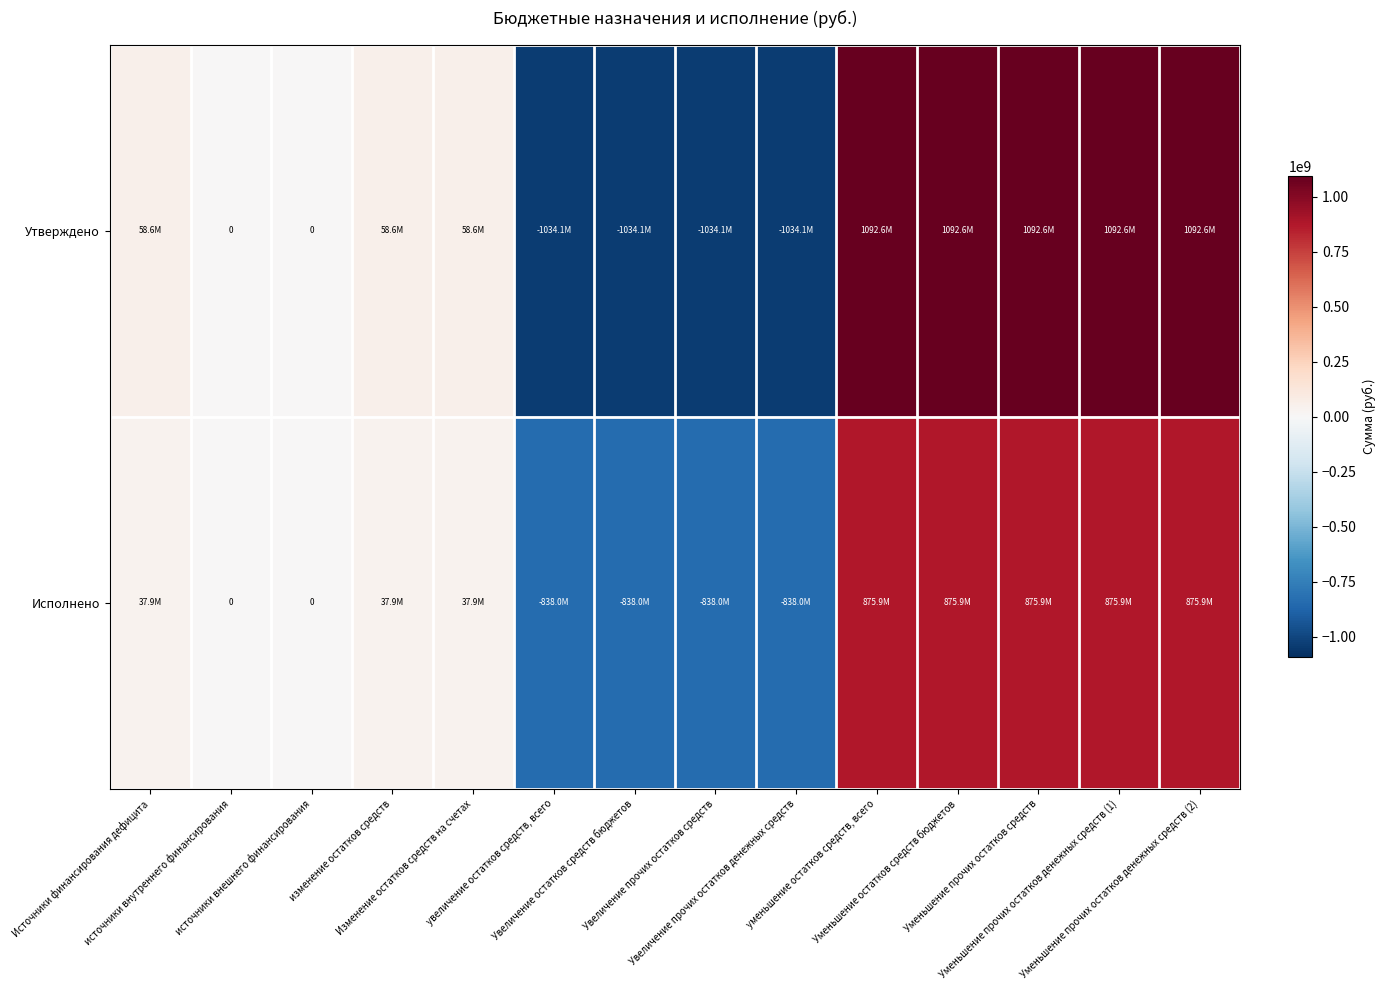

Count the number of data series in this chart.

2